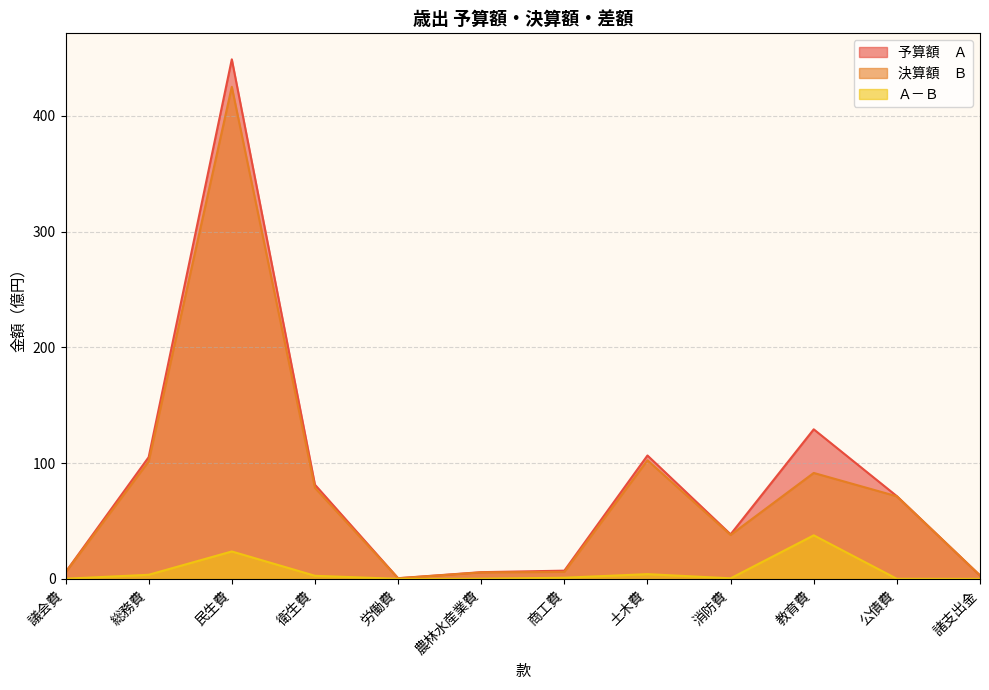

At which label is 予算額　Ａ closest to 224?

教育費